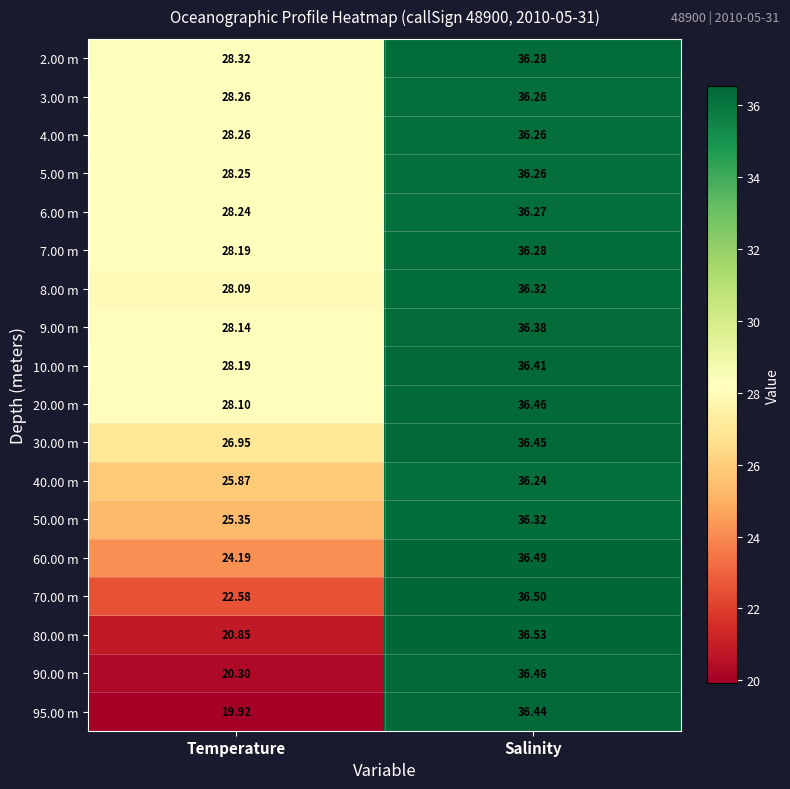

Where does the 5.00 m series first go above 36?

Salinity